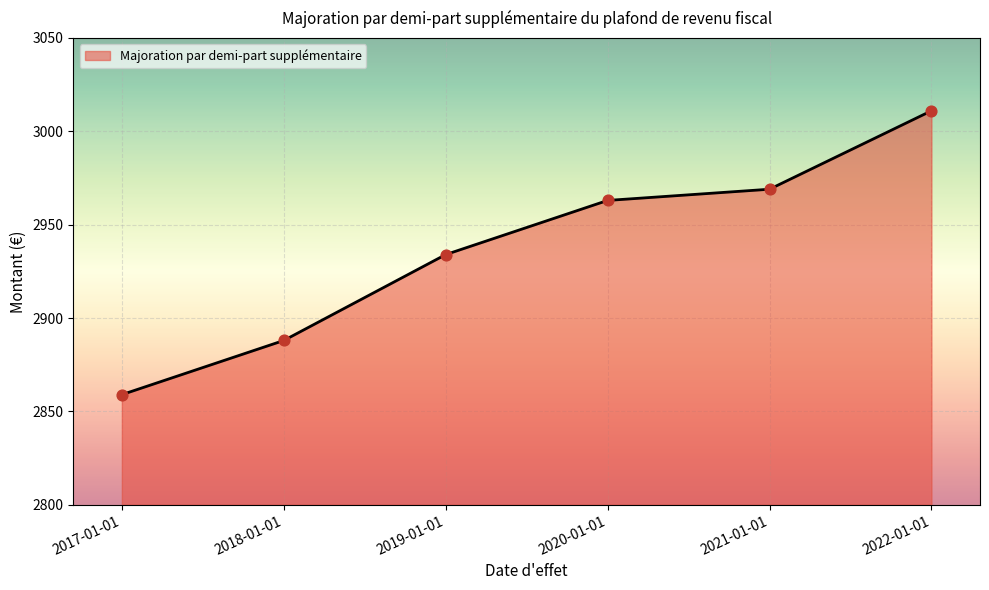

Which has a higher value, 2020-01-01 or 2021-01-01?

2021-01-01